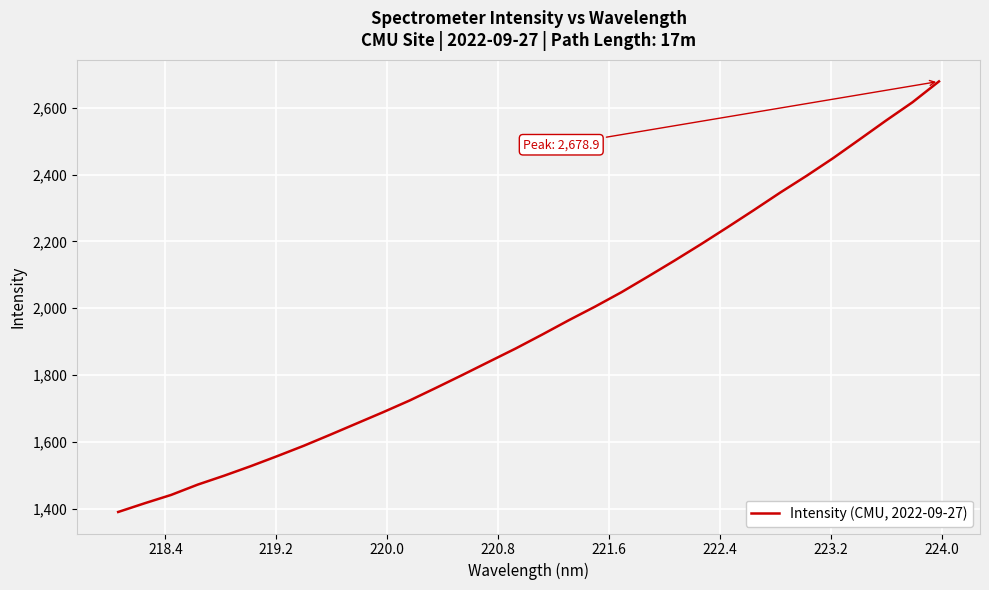

What is the smallest value displayed?

1390.1